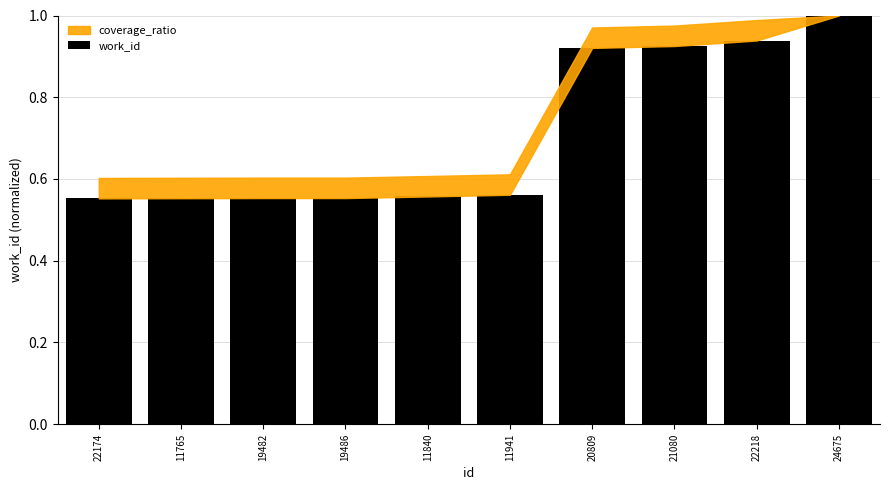

The chart shows a value of 1.7 at 21080. True or false?

False